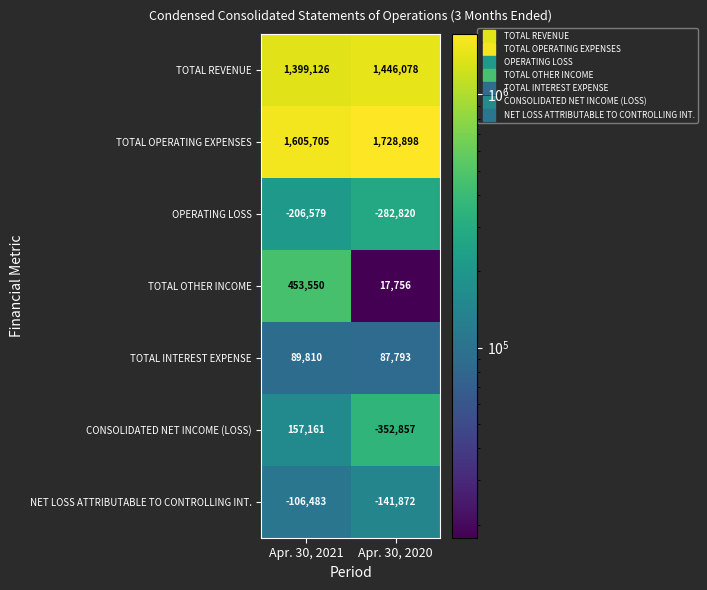

Which category has the lowest value across all series?

Apr. 30, 2020